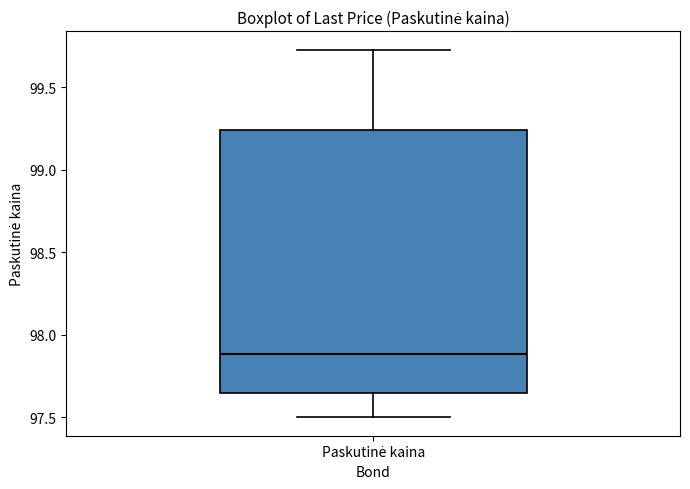

Read this box plot against the y-axis: the position of the median line, the range covered by the box, and the ends of both whiskers. The values are not printed on the chart, so give them approximately, as read against the axis.

median 97.90, box 97.65 to 99.25, whiskers 97.50 to 99.75